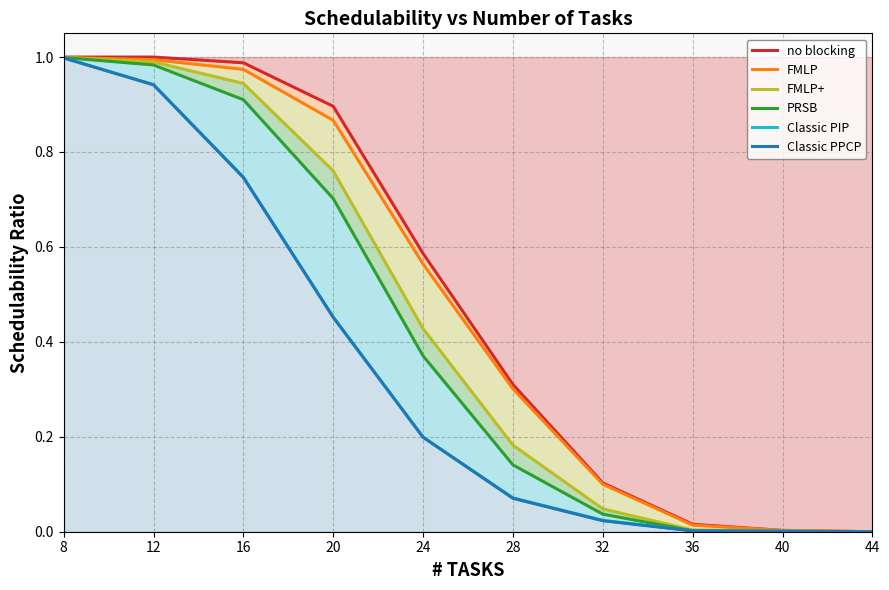

Which has a higher value, 32 or 24?

24